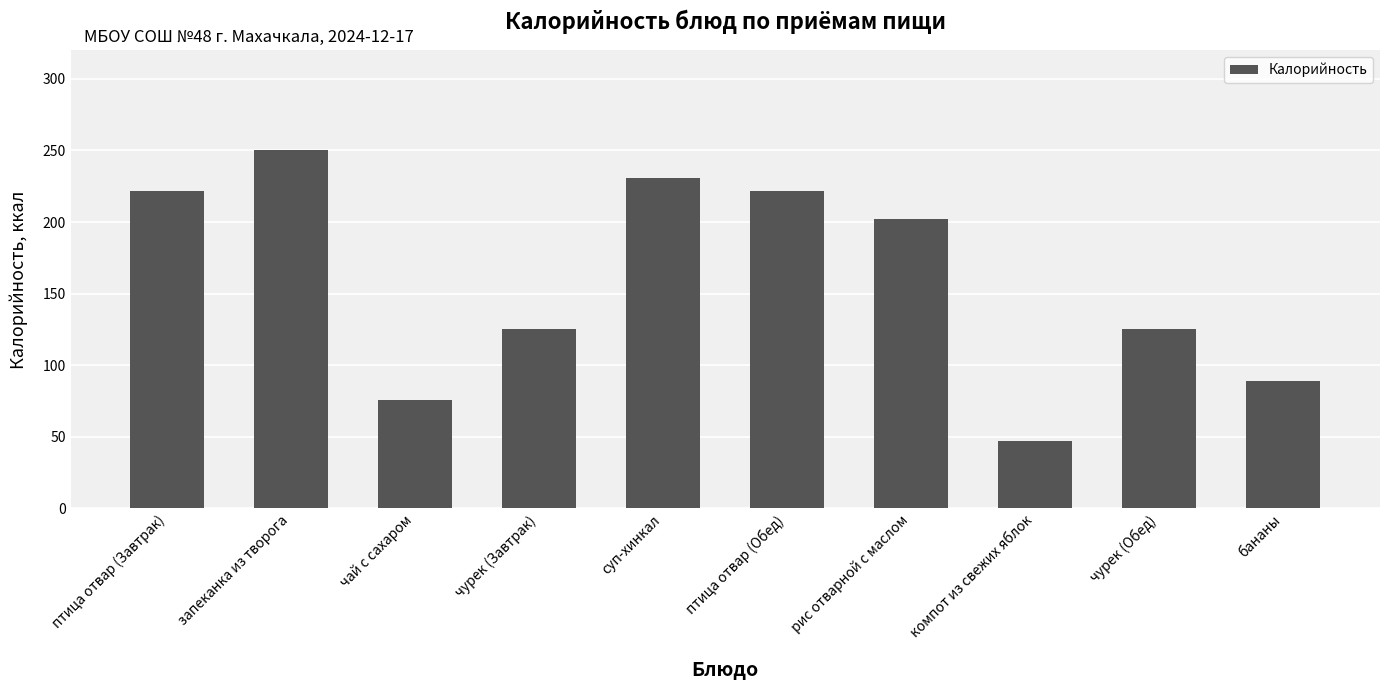

Which label corresponds to the smallest value in the chart?

компот из свежих яблок